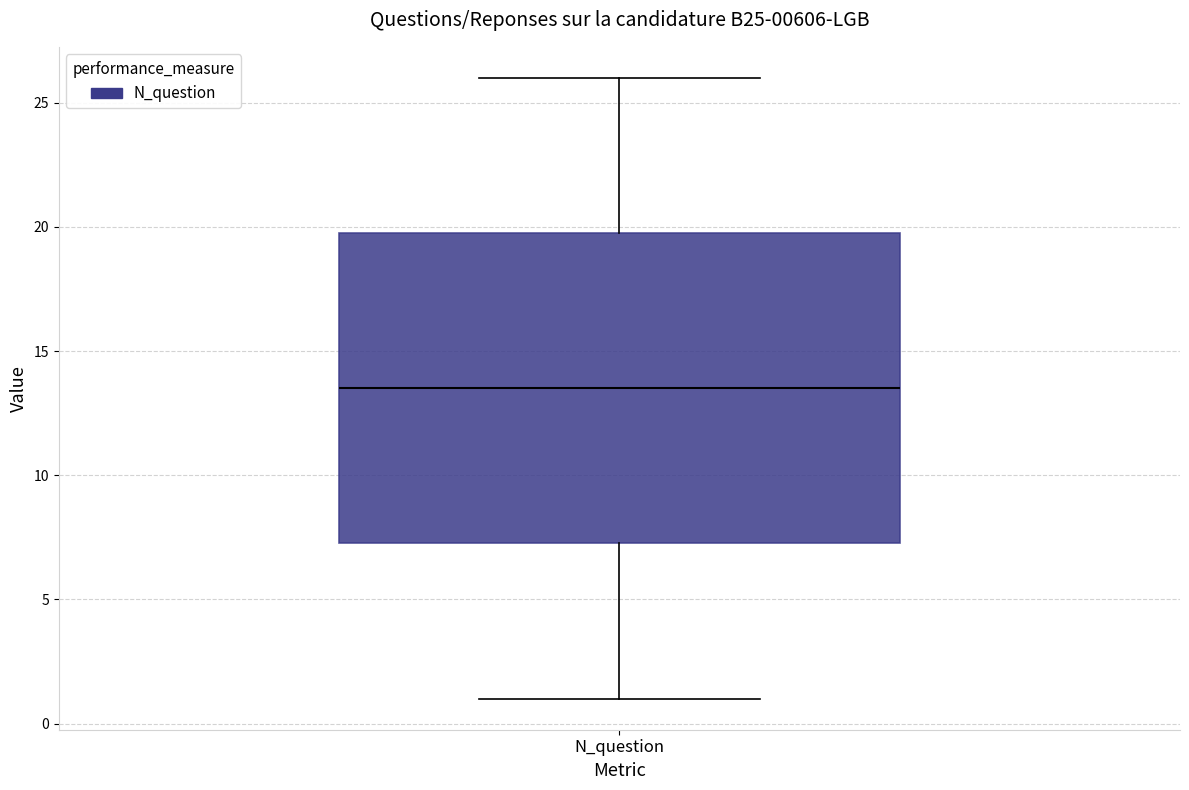

Transcribe this box plot: give where the median line is, the range the box spans, and where the two whiskers end, as read against the y-axis. The values are not printed on the chart, so give them approximately, as read against the axis.

median 13.5, box 7.5 to 20.0, whiskers 1.0 to 26.0